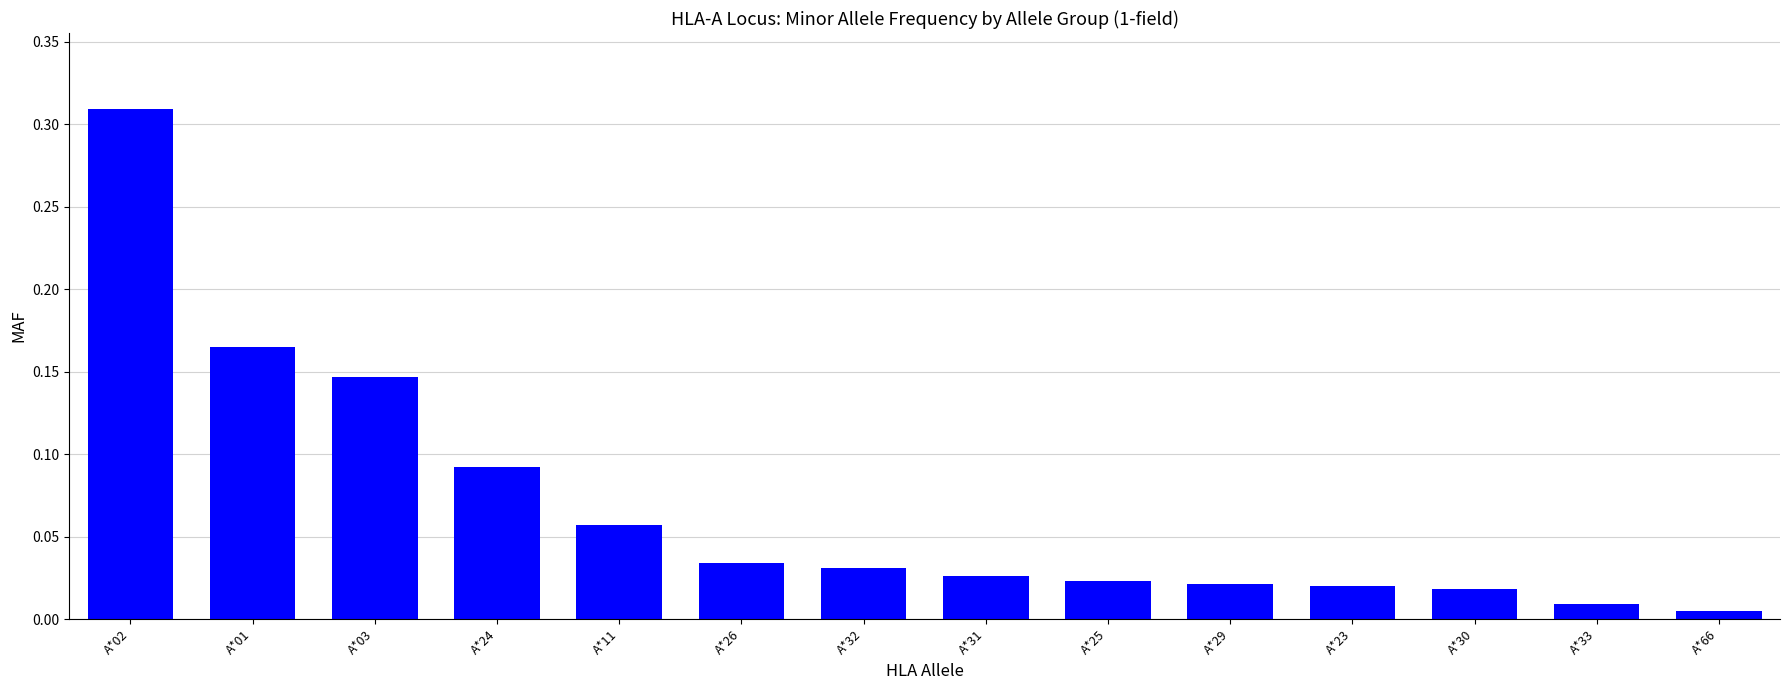

What position from the right is A*11?

10